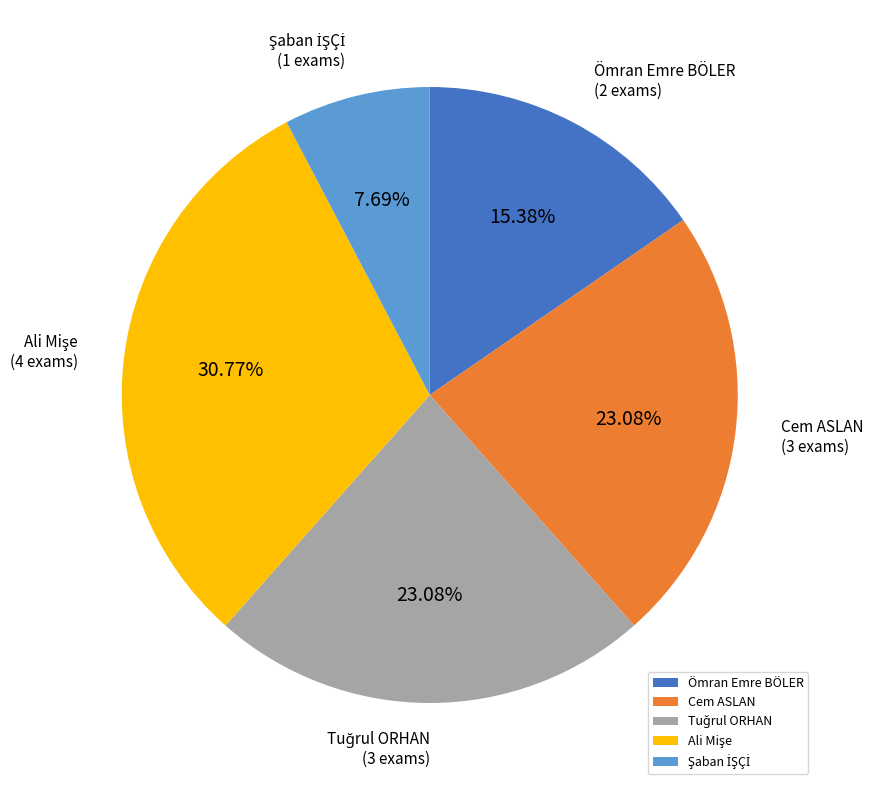

Count the number of slices in the pie.

5